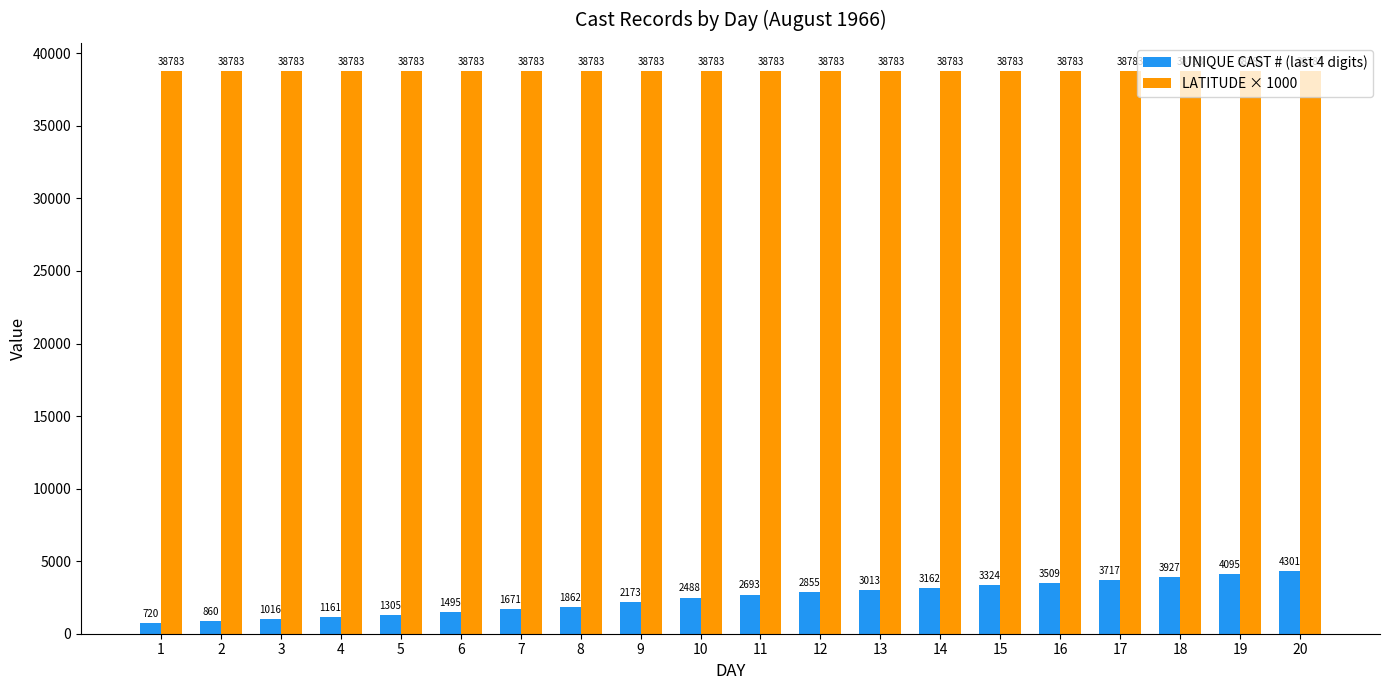

Rank the series by their maximum value, from lowest to highest.

UNIQUE CAST # (last 4 digits), LATITUDE × 1000